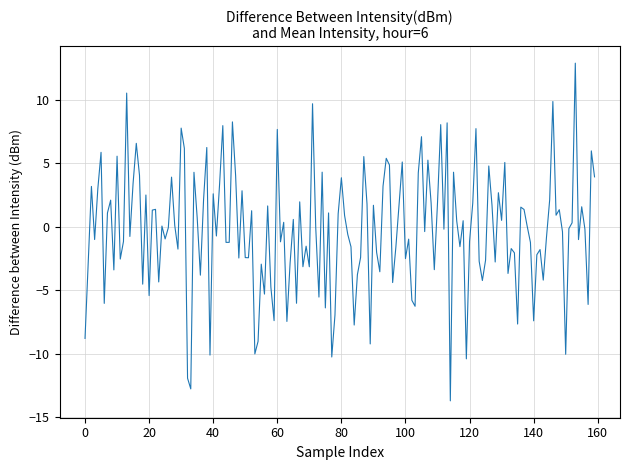

How many series are shown in this chart?

1